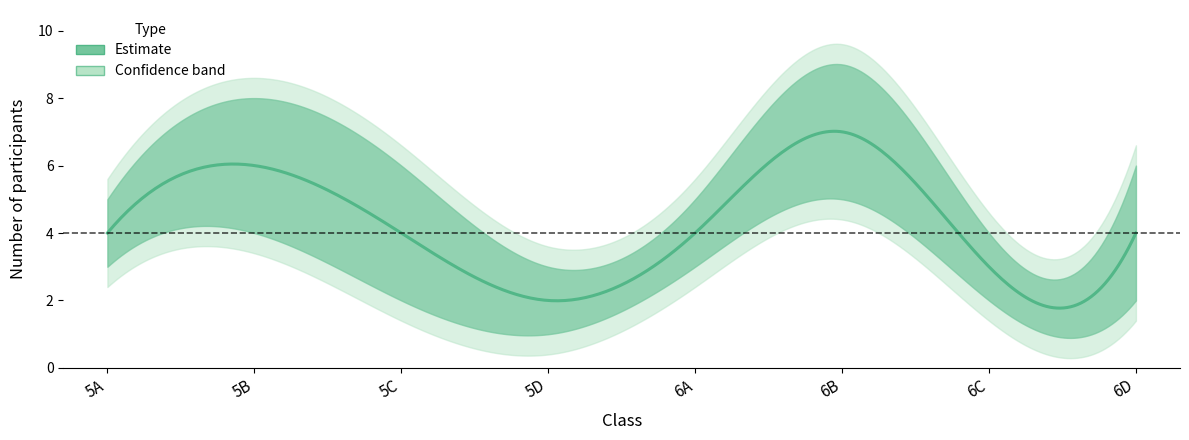

What is the total value across all series at 7?

12